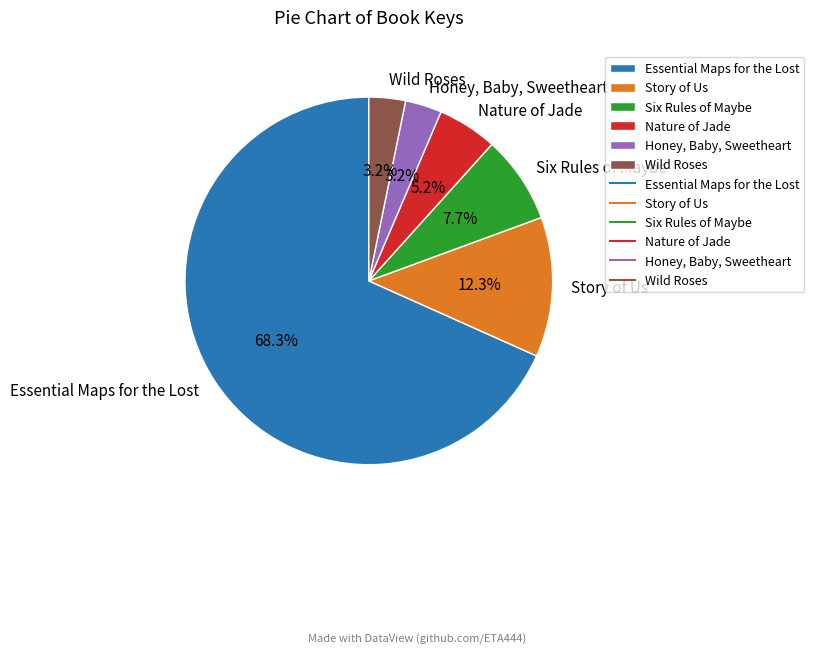

Which category has the biggest portion of the pie?

Essential Maps for the Lost